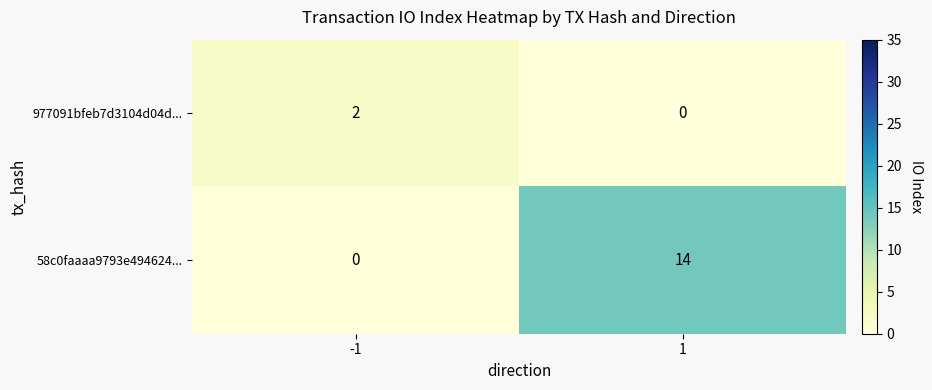

What is the sum of the 58c0faaaa9793e494624... values at 1 and -1?

14